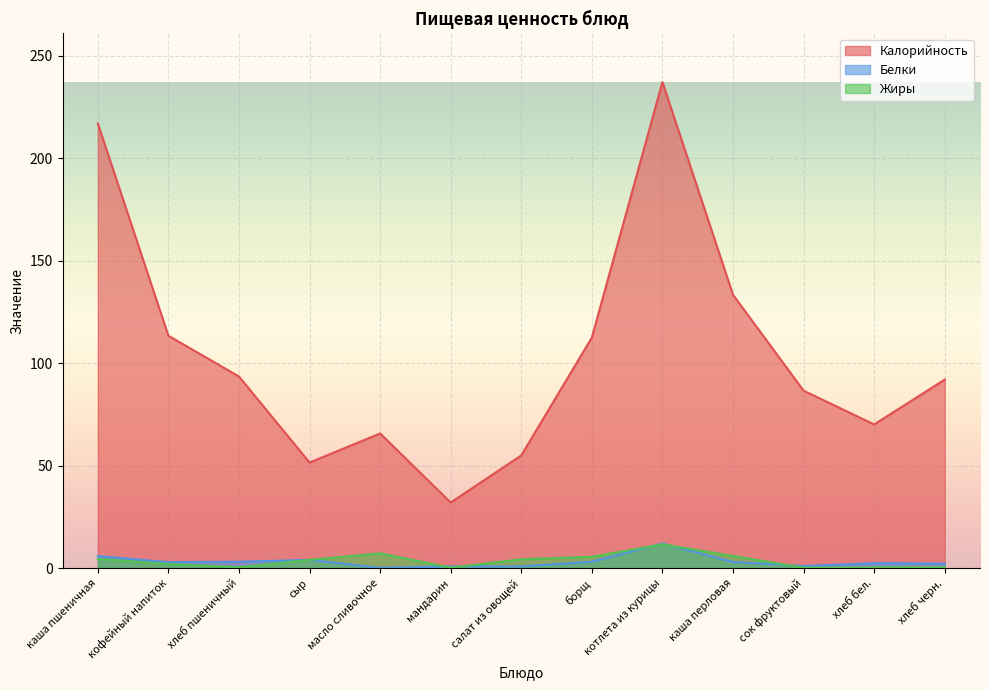

How many lines are shown in the chart?

3